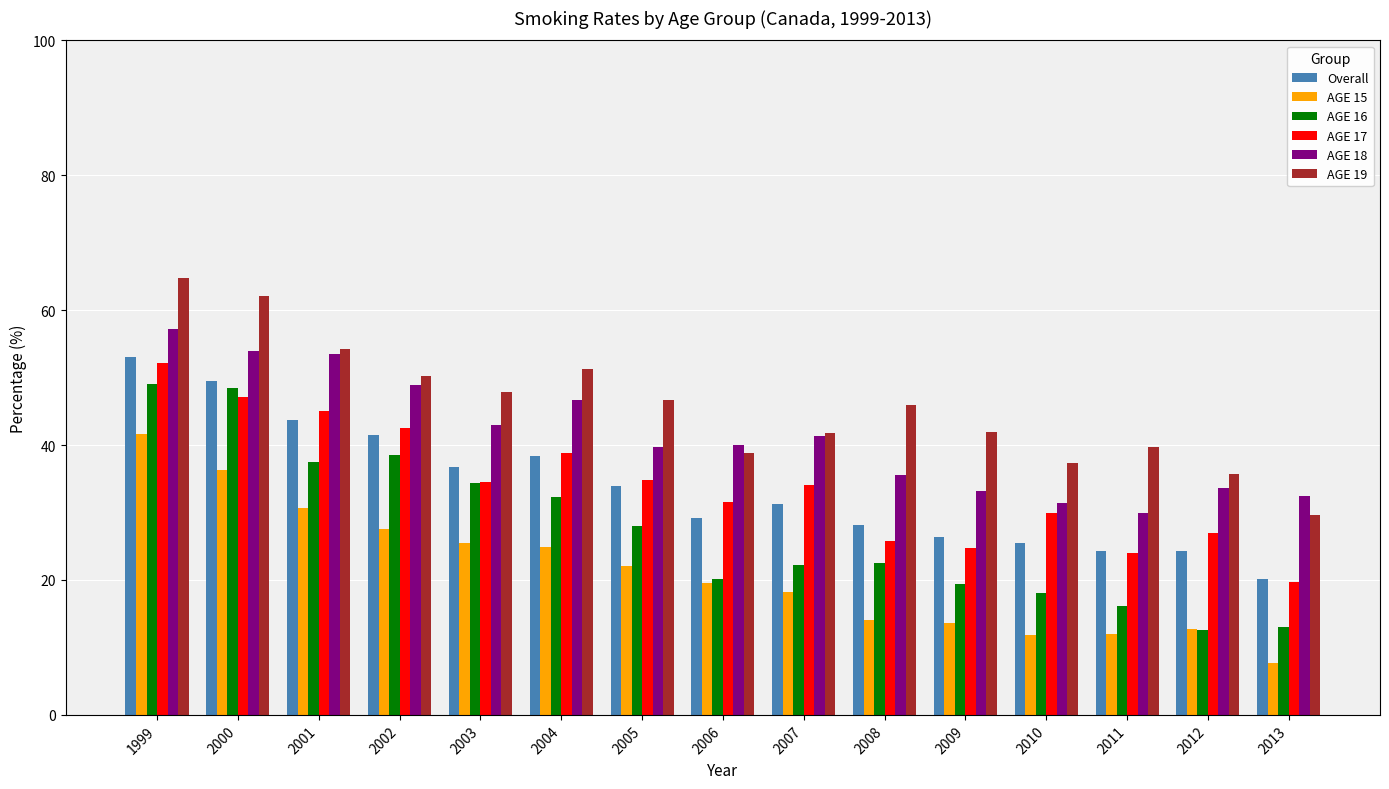

Is the value of Overall at 2004 greater than the value of AGE 17 at 2011?

Yes